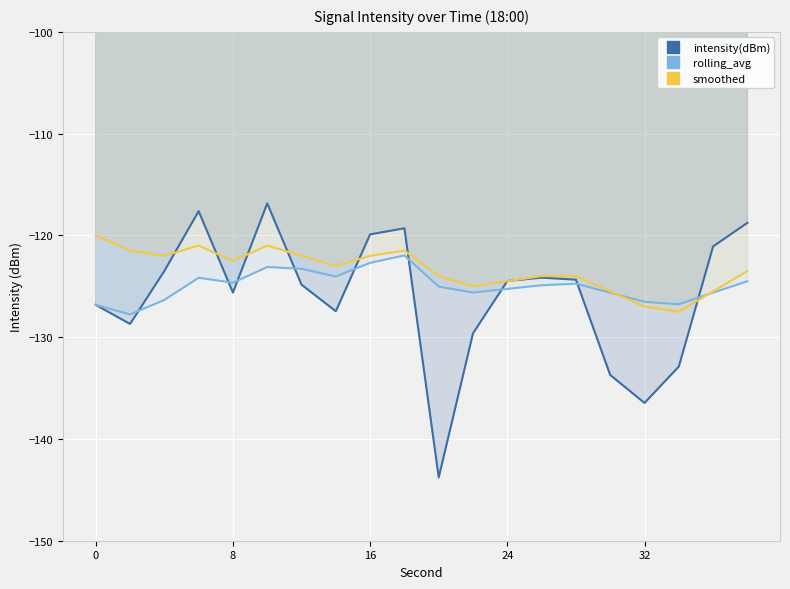

Count the number of categories in the chart.

20